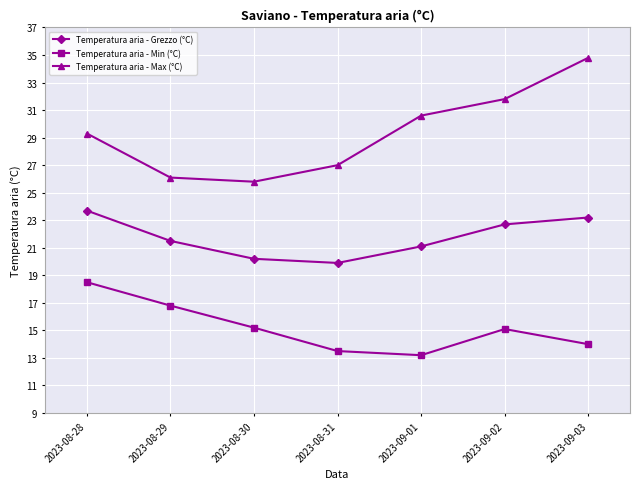

What is the sum of the Temperatura aria - Min (°C) values at 2023-09-03 and 2023-09-02?

29.1